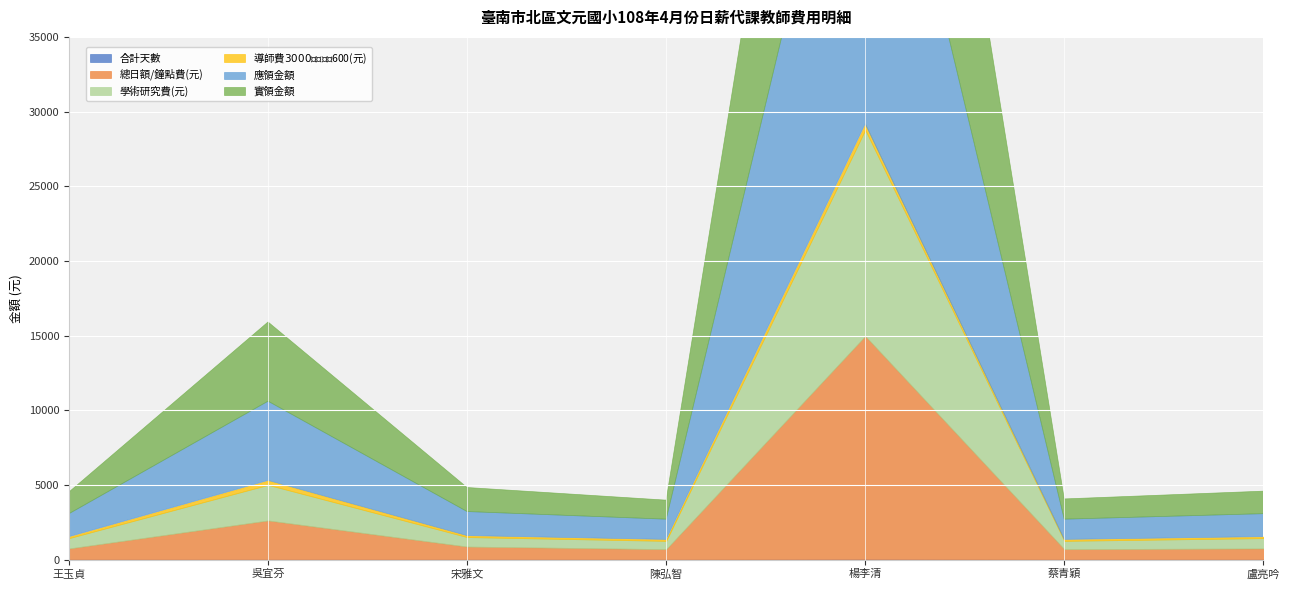

What is the difference between the second highest and second lowest values in the 導師費$3000特教津貼$600(元) series?

200